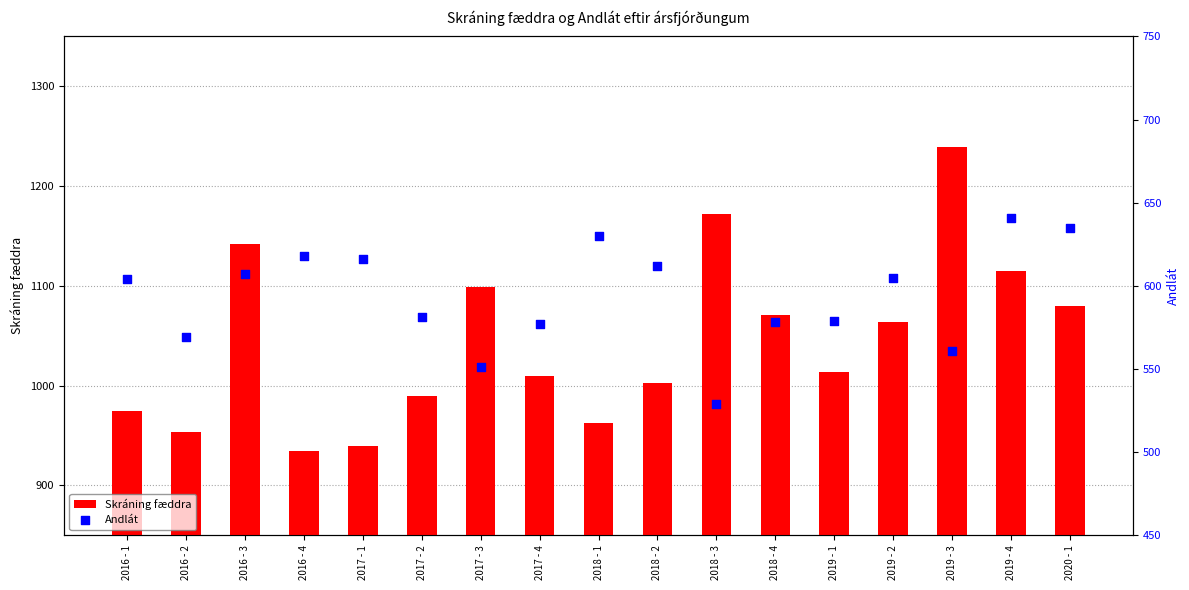

At which category is the sum across all series the highest?

2019 - 3